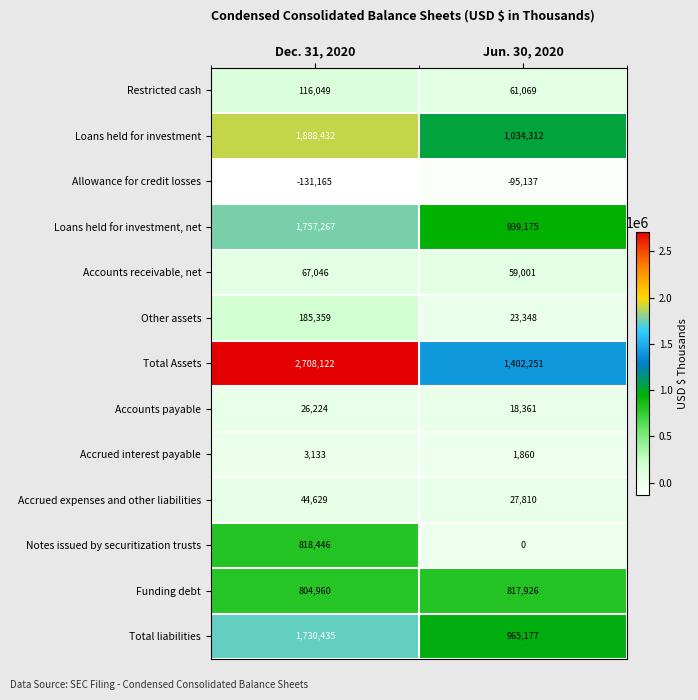

Where is Accounts payable nearest to the value 22292?

Jun. 30, 2020